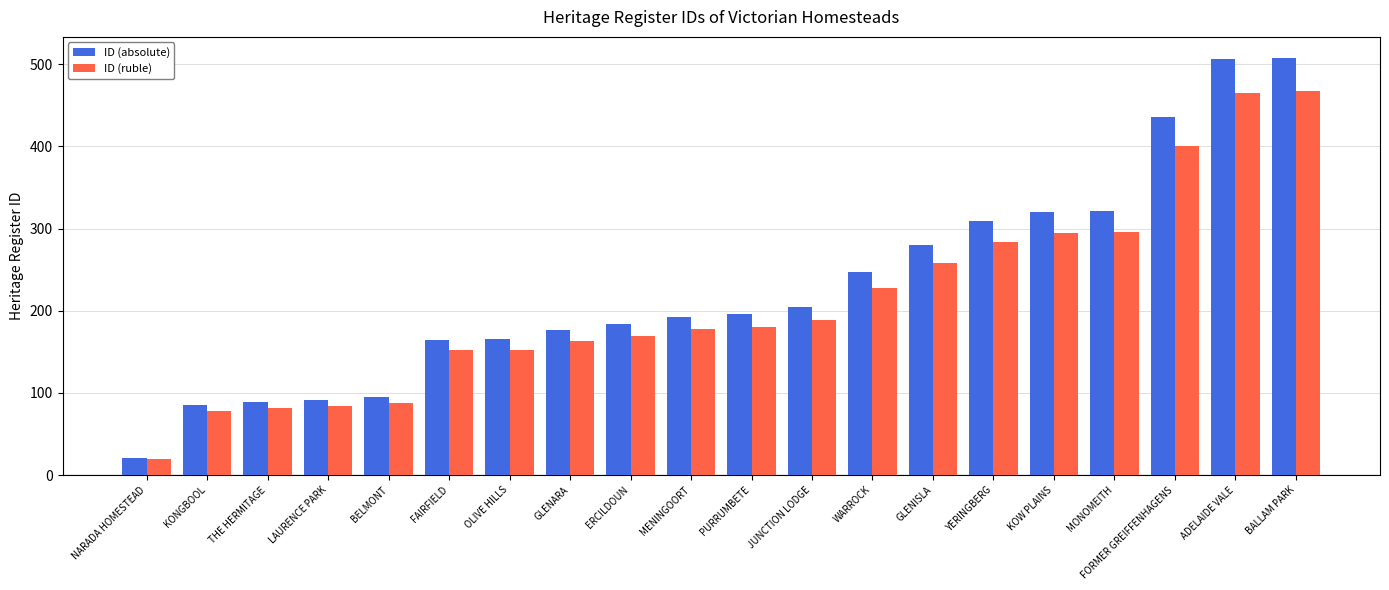

Which series has the largest total across all categories?

ID (absolute)